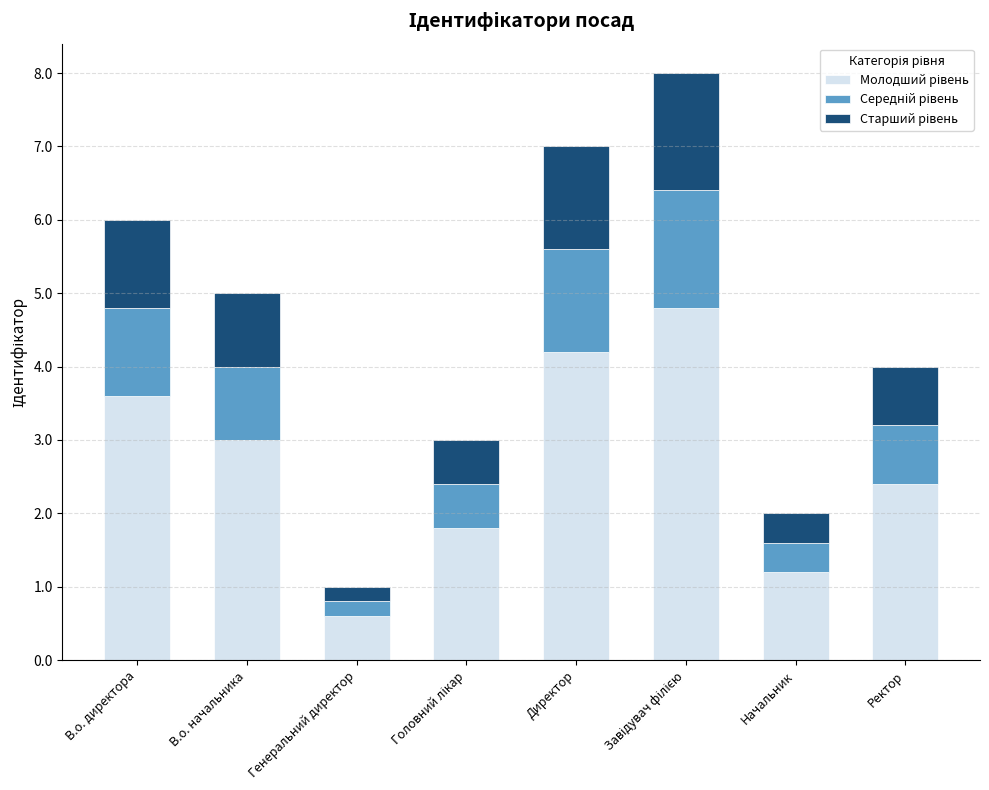

What is the total value across all series at В.о. начальника?

5.0